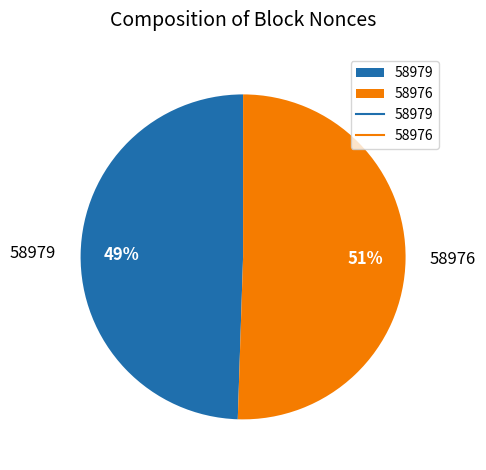

What is the majority slice?

58976